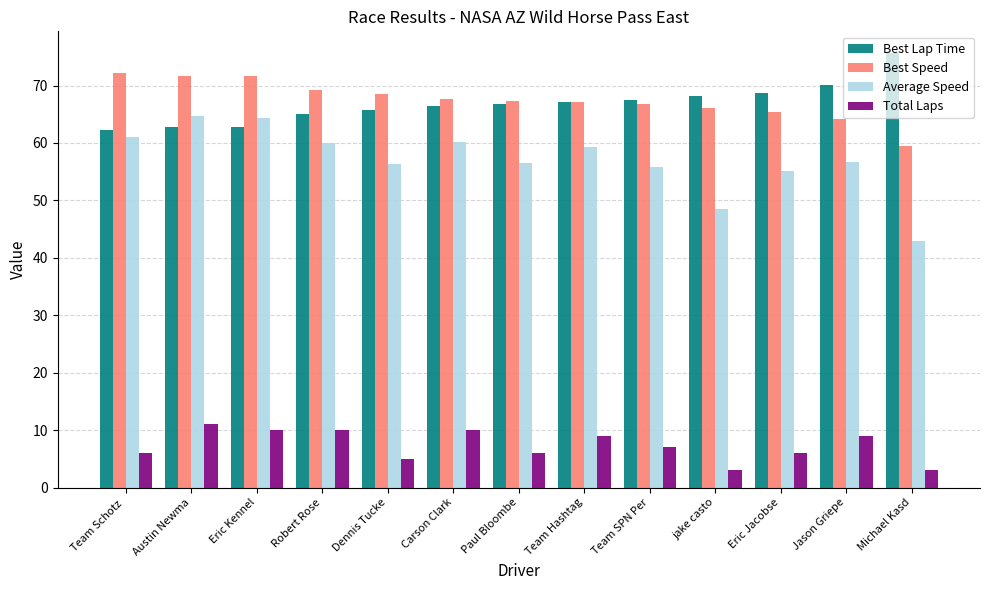

Which series has the widest spread of values?

Average Speed